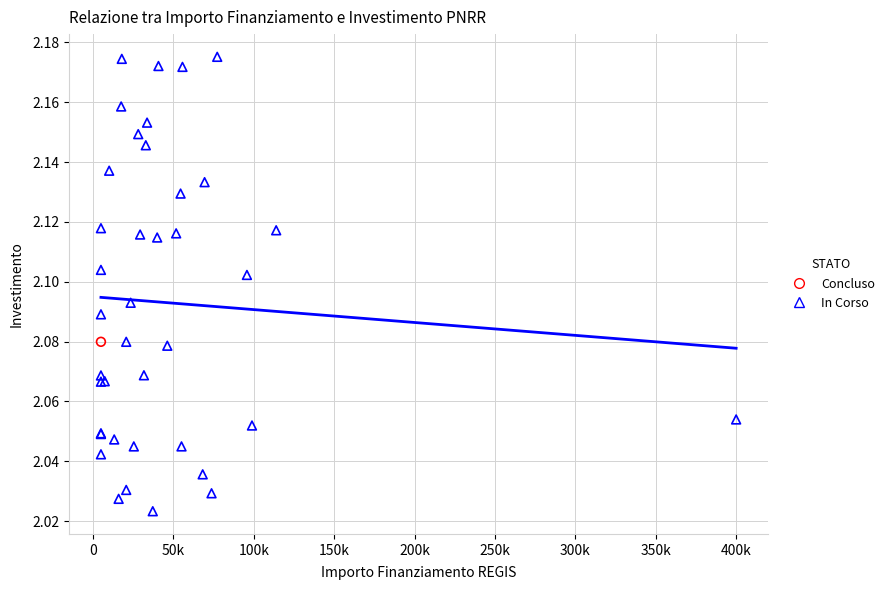

What are all the series names shown in the legend?

Concluso, In Corso